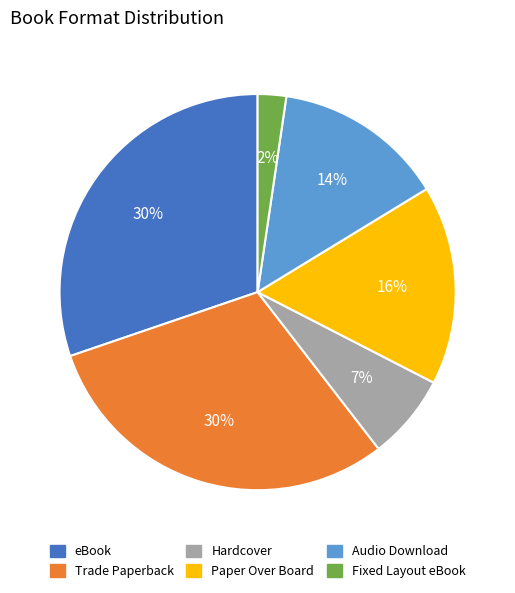

How many segments does this pie chart have?

6